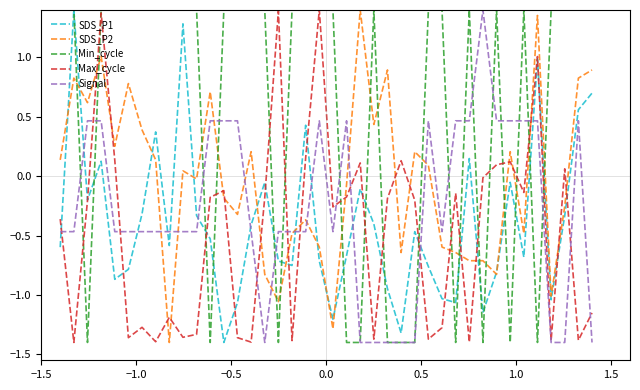

True or false: SDS_P2 and Max_cycle intersect in this chart.

True